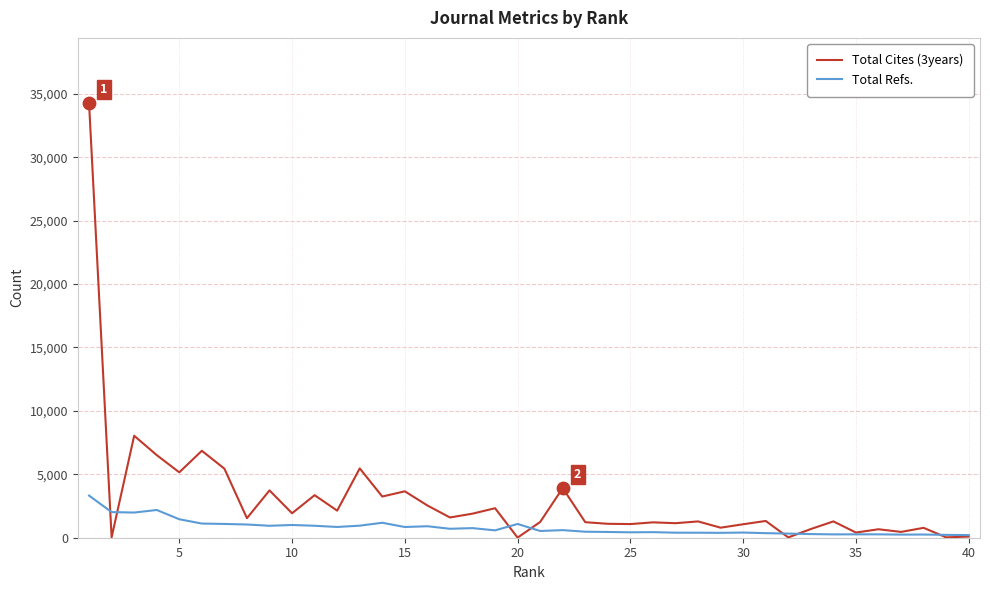

Which series has the largest total across all categories?

Total Cites (3years)